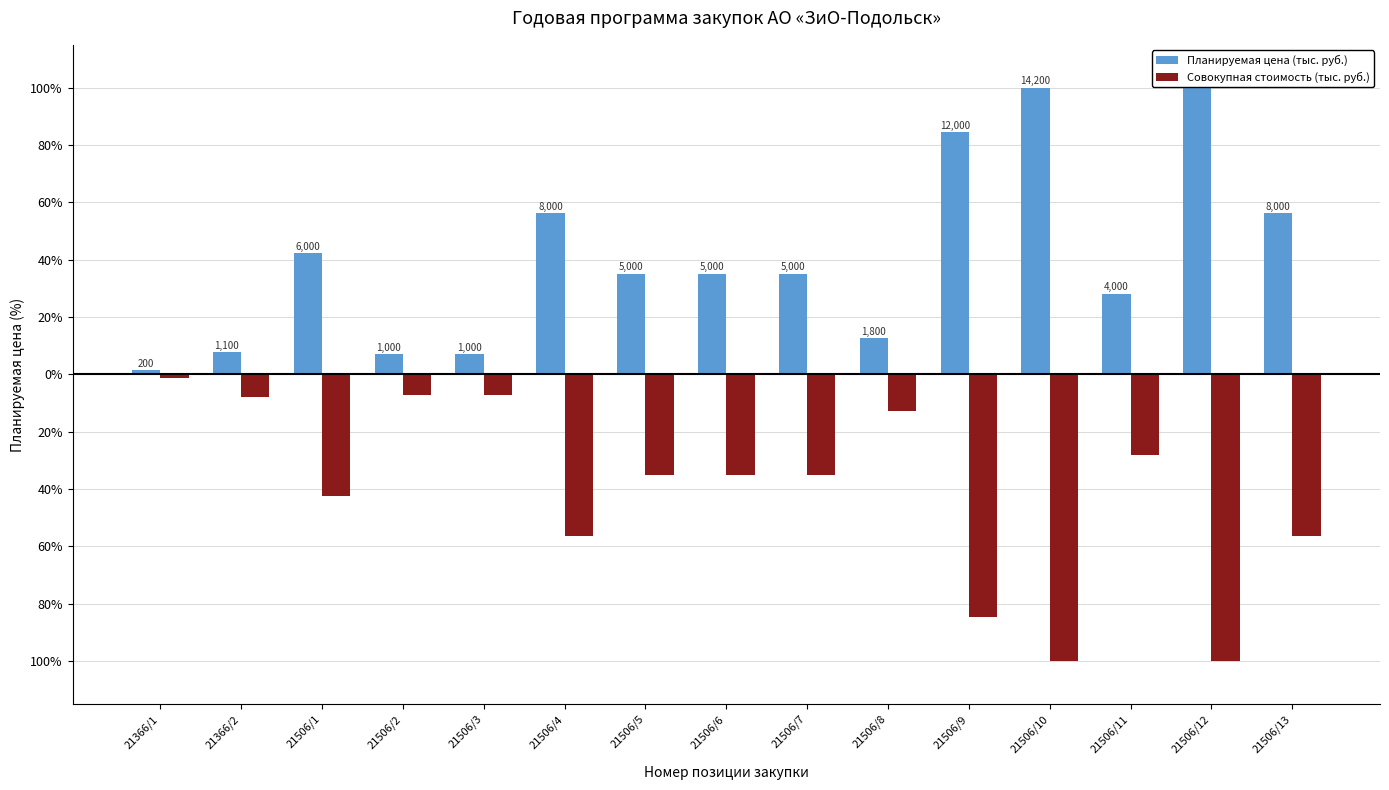

Are the bars grouped side by side (vs. stacked)?

Yes